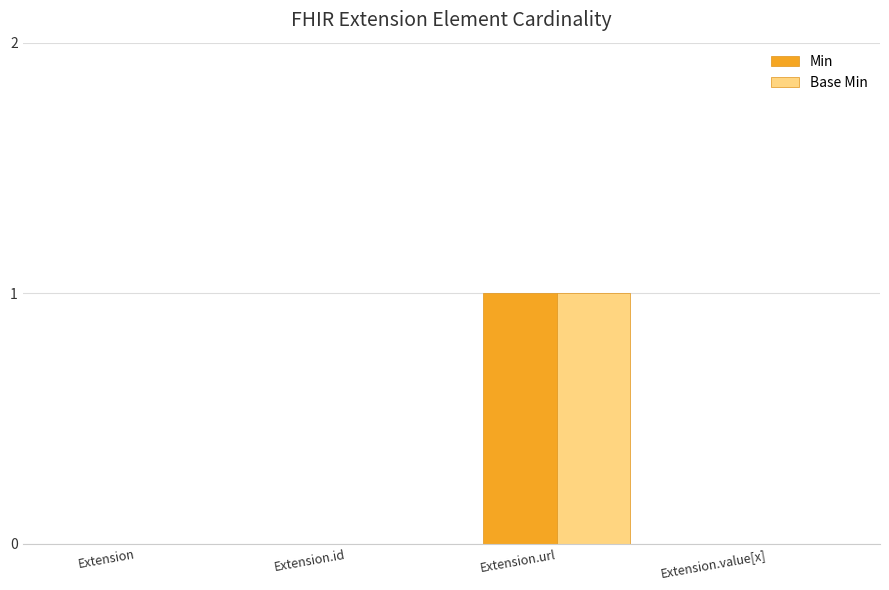

What is the highest value of the Base Min series?

1